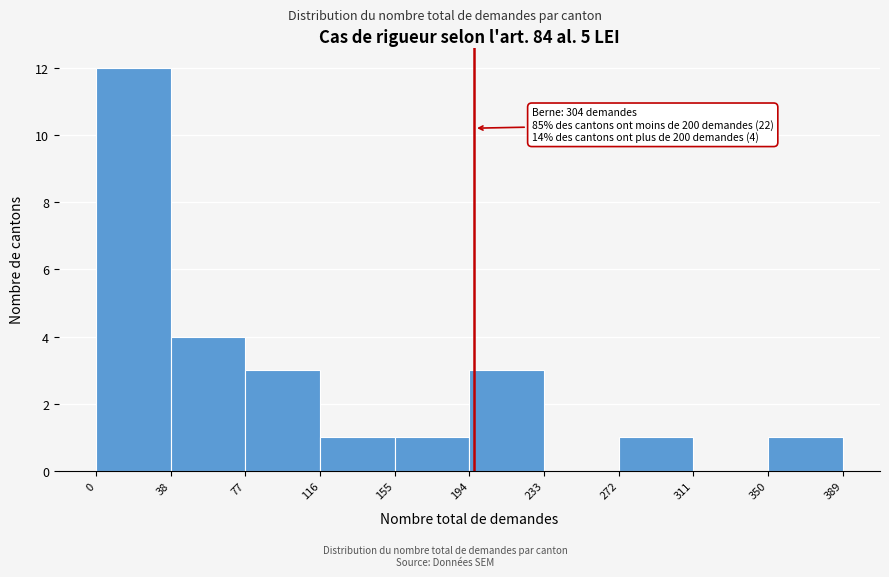

Over which range of the x-axis is the bar tallest?

0 to 38